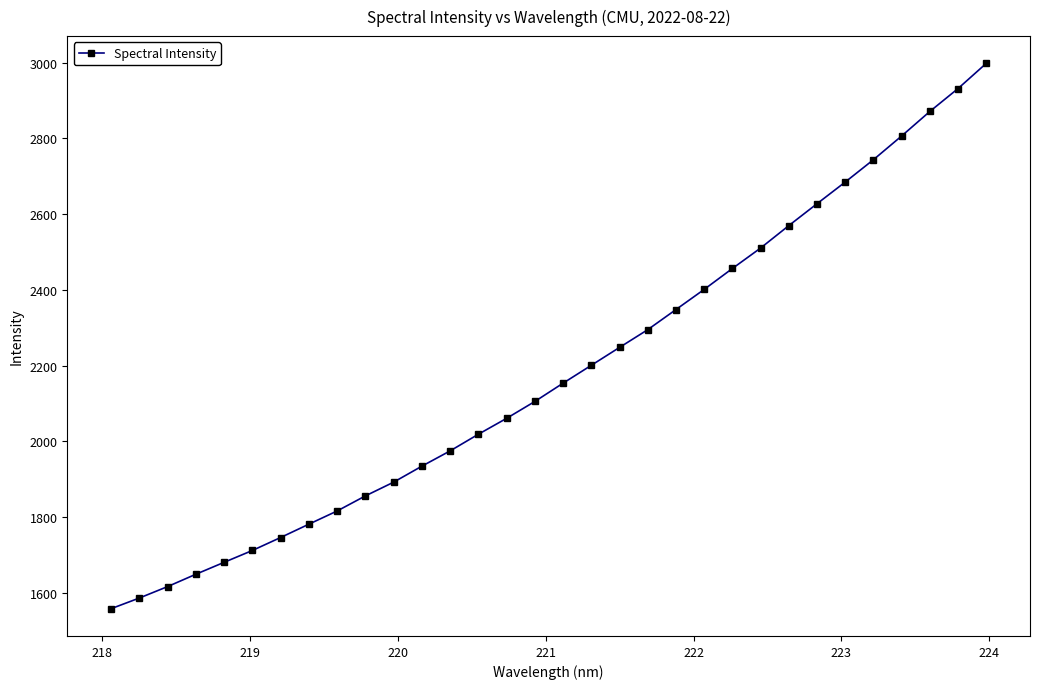

What is the minimum value shown in the chart?

1557.8